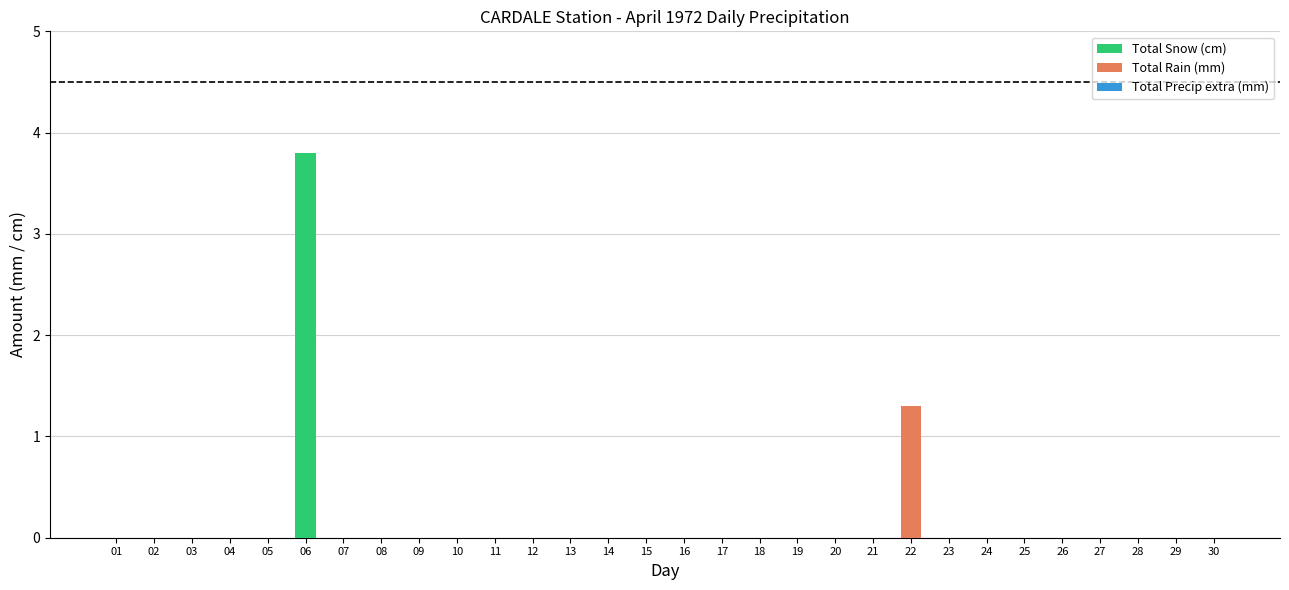

True or false: Total Snow (cm) has a value of 1.6 at 20.

False